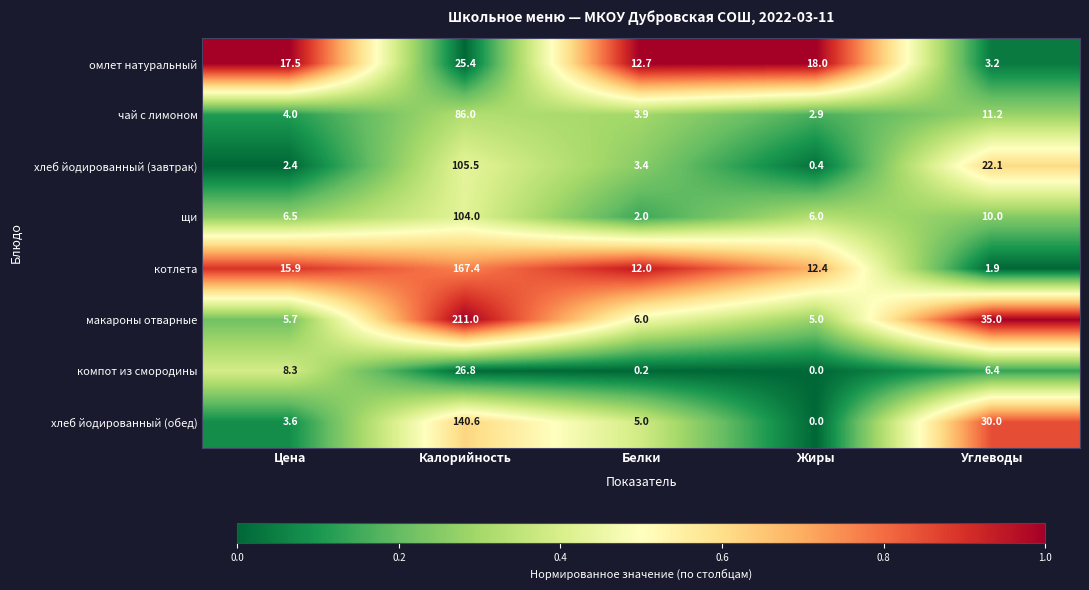

Rank the series at Углеводы from highest to lowest value.

макароны отварные, хлеб йодированный (обед), хлеб йодированный (завтрак), чай с лимоном, щи, компот из смородины, омлет натуральный, котлета